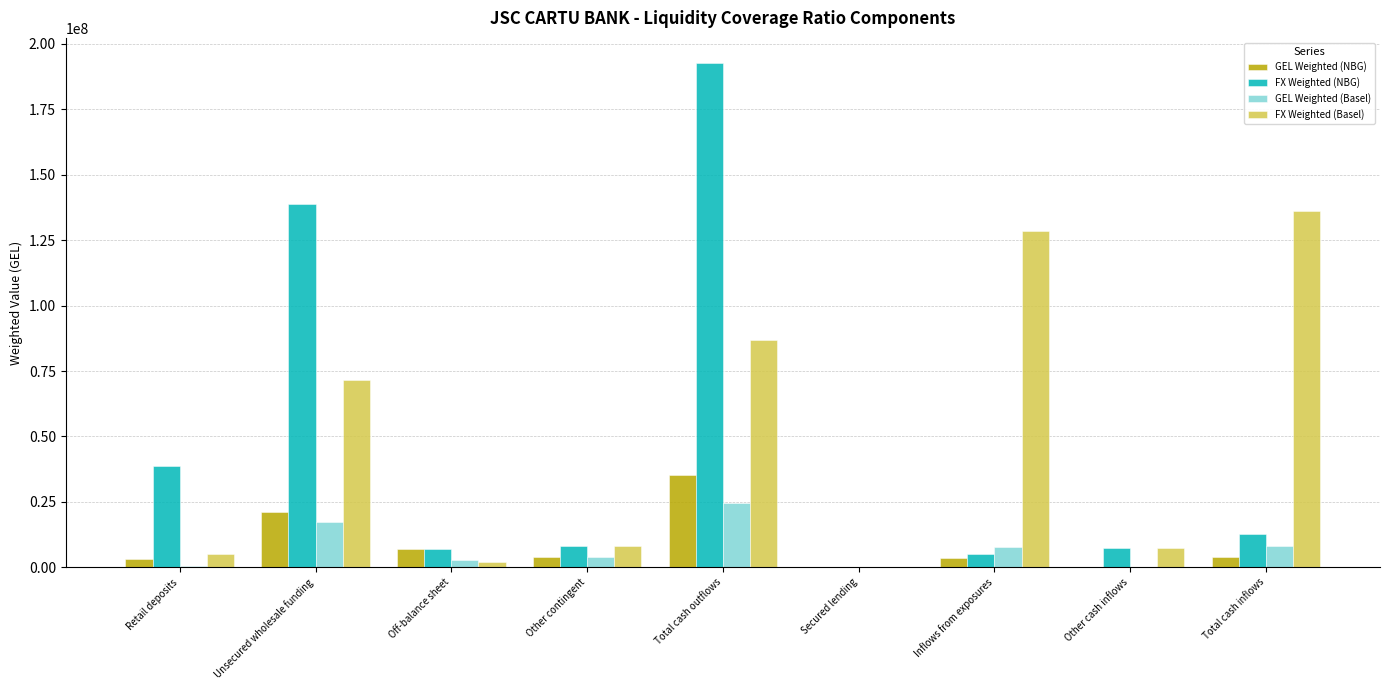

Which label corresponds to the largest value in the chart?

Total cash outflows